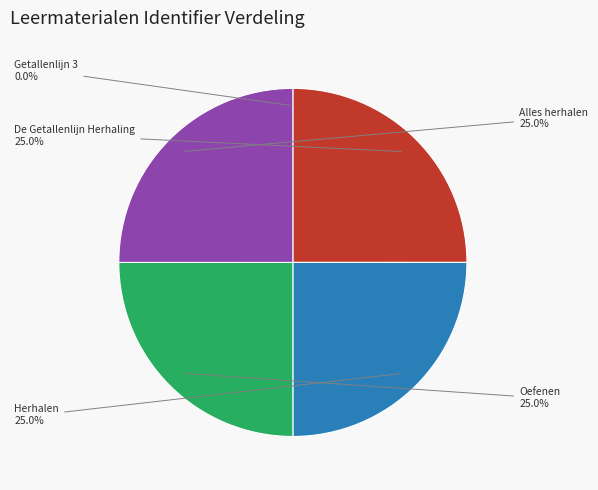

Is there any slice that represents more than half of the pie?

No